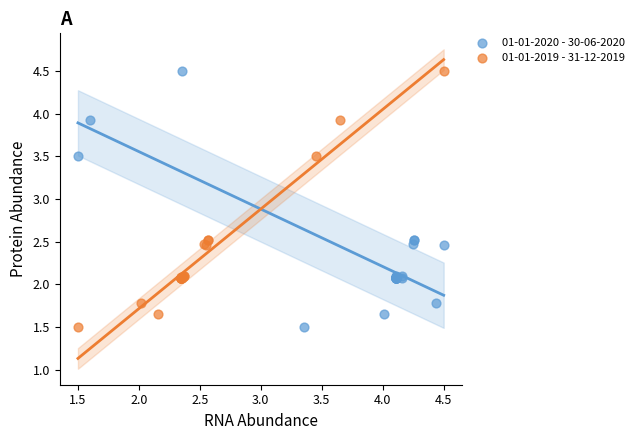

What are all the series names shown in the legend?

01-01-2020 - 30-06-2020, 01-01-2019 - 31-12-2019